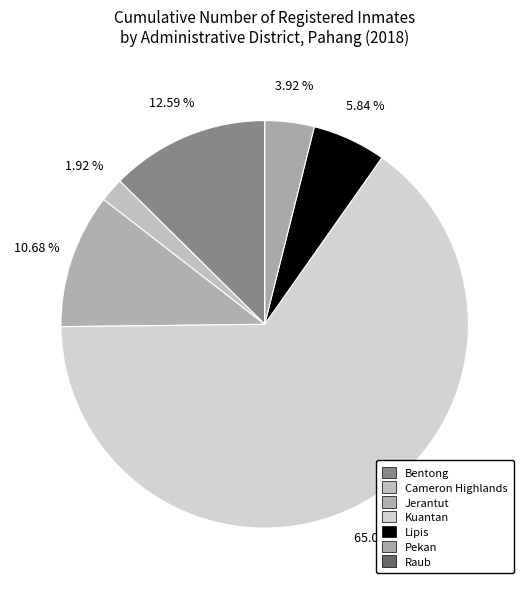

Is there a majority slice in this chart?

Yes